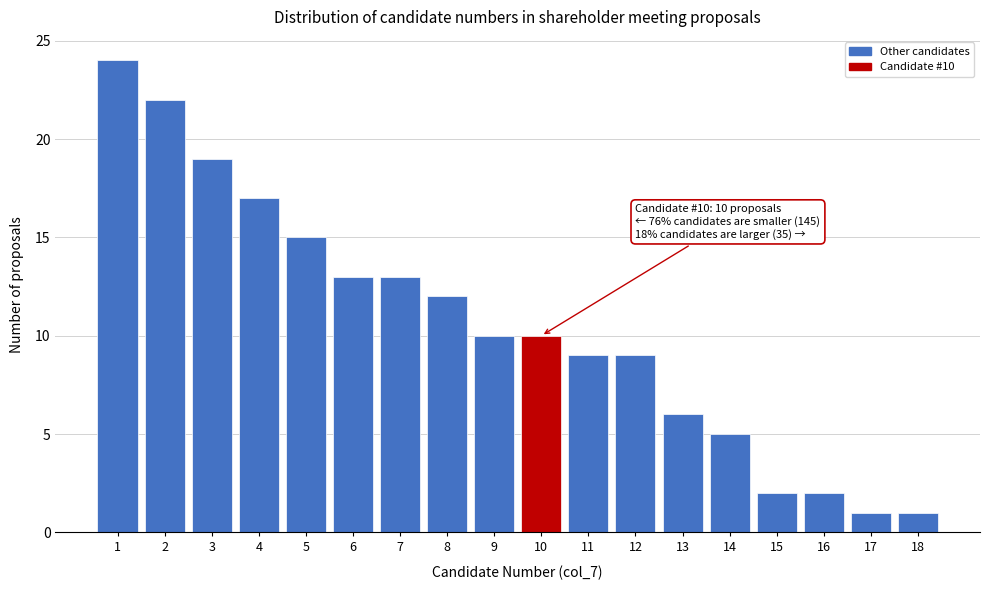

Which range on the x-axis has the tallest bar?

0.5 to 1.5